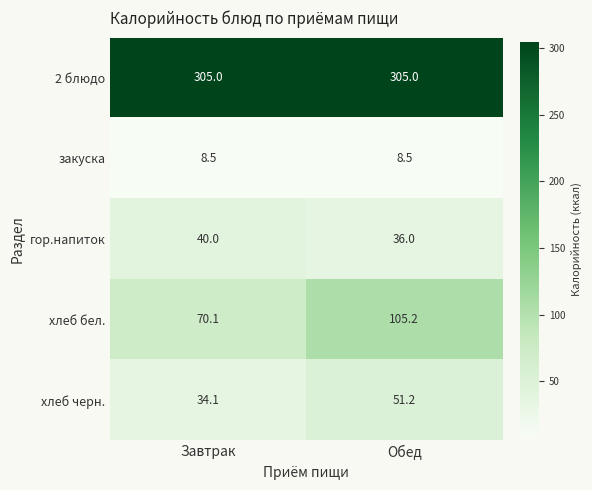

Reading left to right, extract all data points from this chart.

2 блюдо: Завтрак=305.0	Обед=305.0
закуска: Завтрак=8.5	Обед=8.5
гор.напиток: Завтрак=40.0	Обед=36.0
хлеб бел.: Завтрак=70.1	Обед=105.2
хлеб черн.: Завтрак=34.1	Обед=51.2